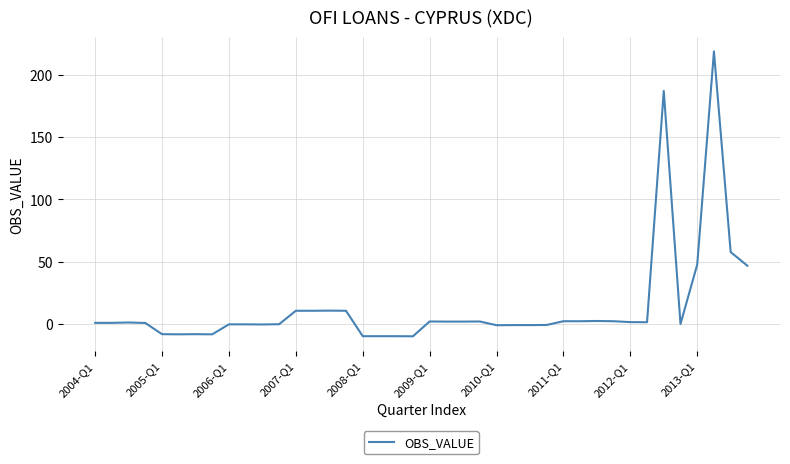

Count the number of categories in the chart.

40